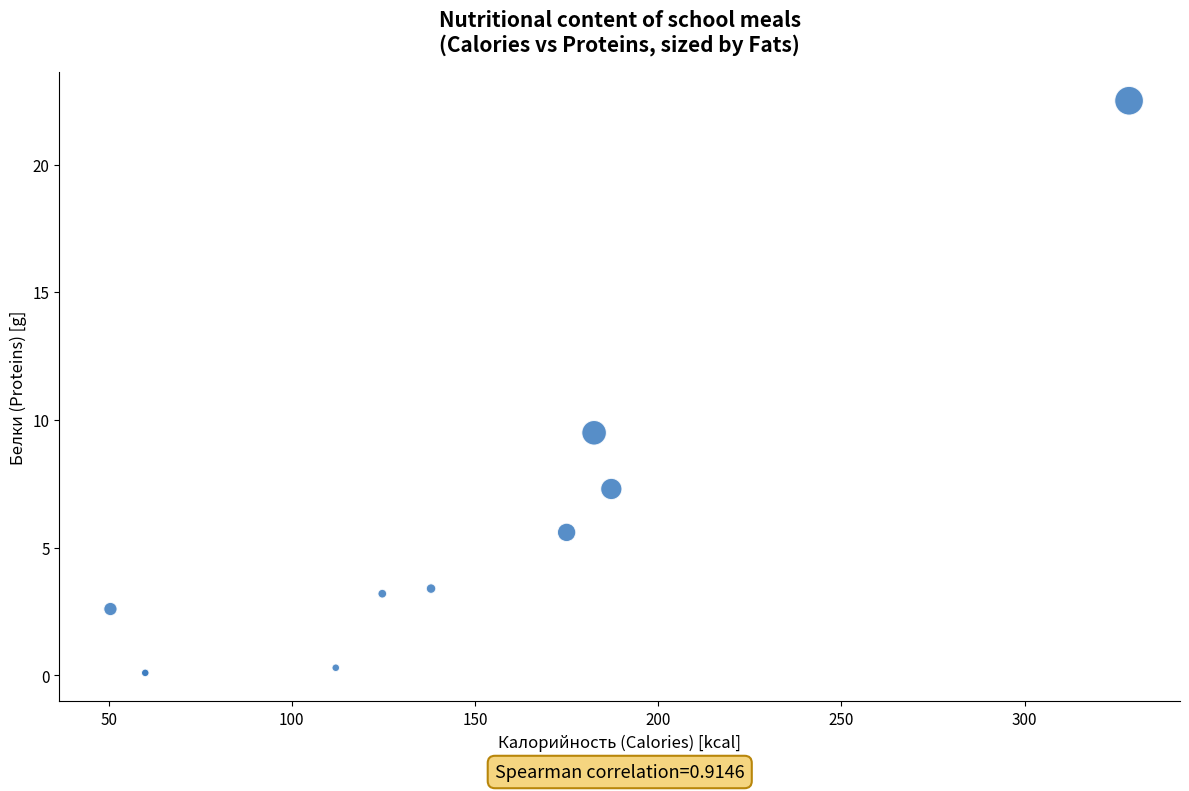

What Y value in the scatter plot is closest to 11?

9.5